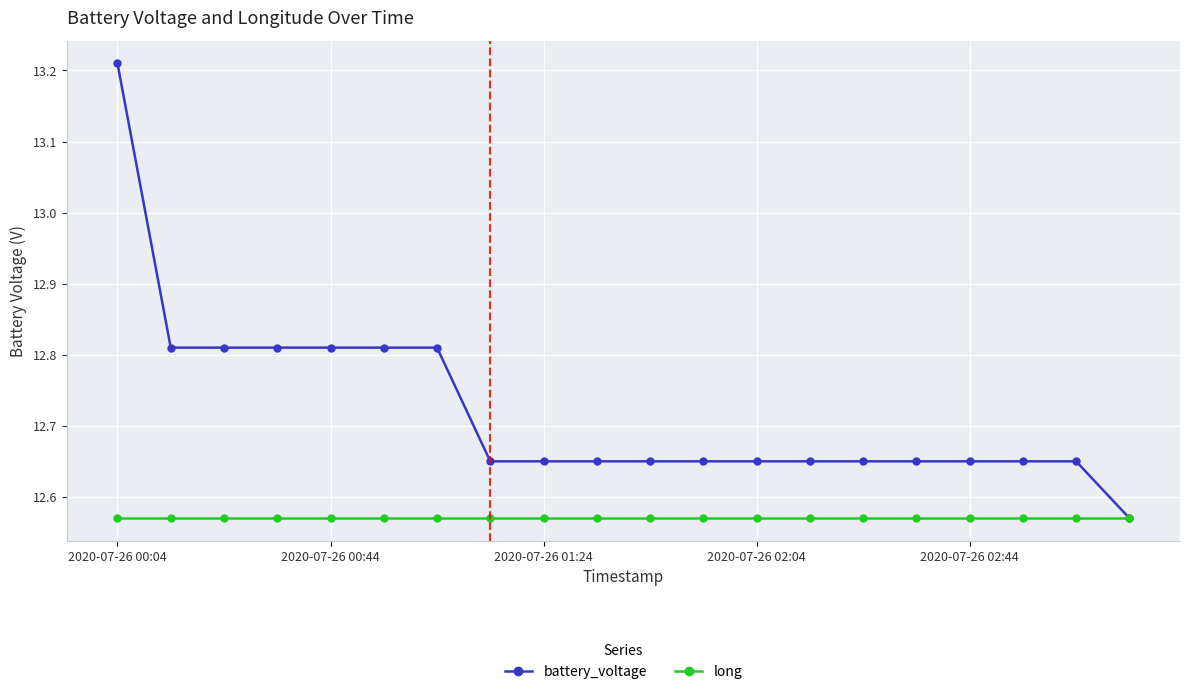

Does the chart display data point markers on the line(s)?

Yes